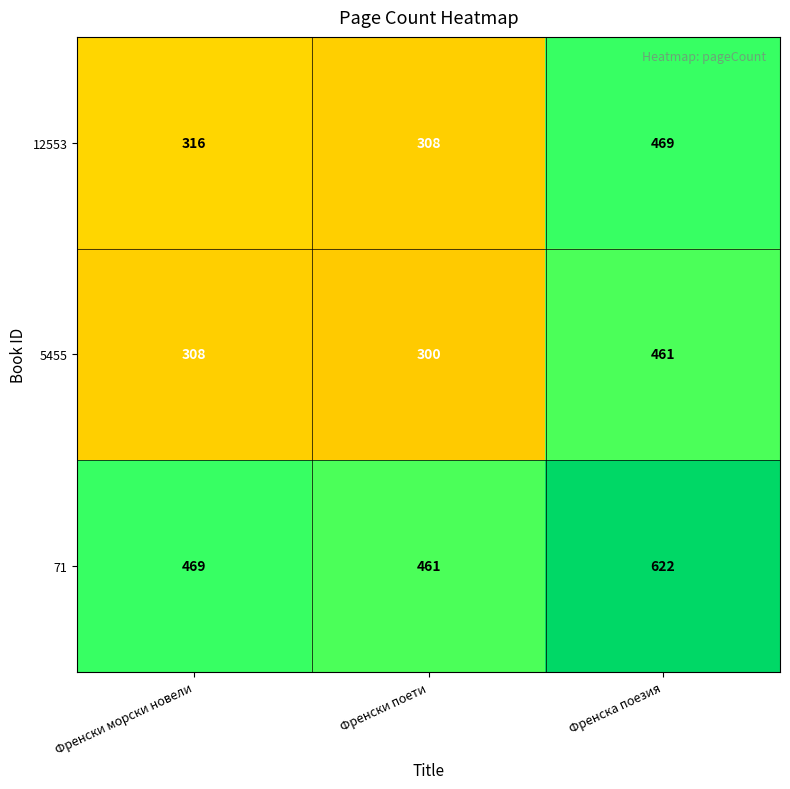

What is the spread (max minus min) of values at Френски морски новели?

161